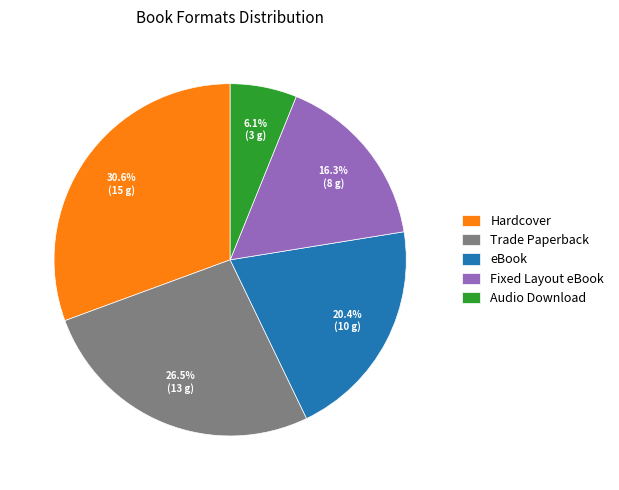

Is it true that Fixed Layout eBook is 3% of the pie?

False